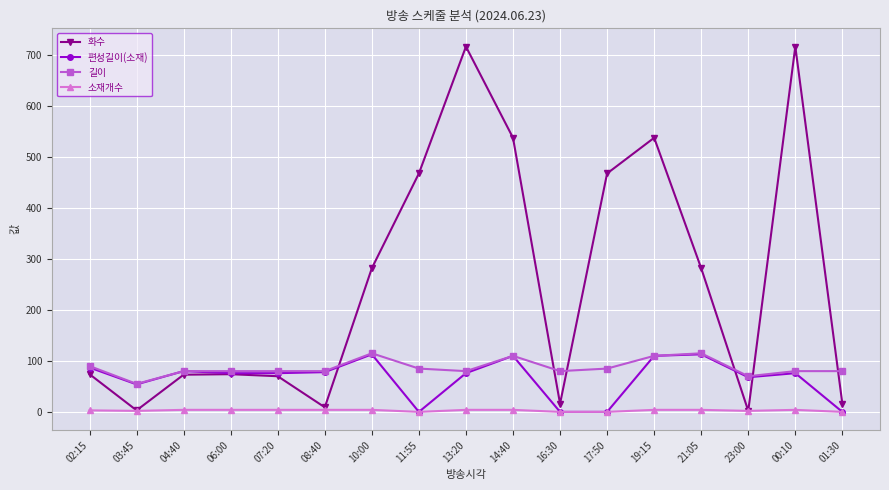

The value of 화수 at 02:15 is 45. True or false?

False